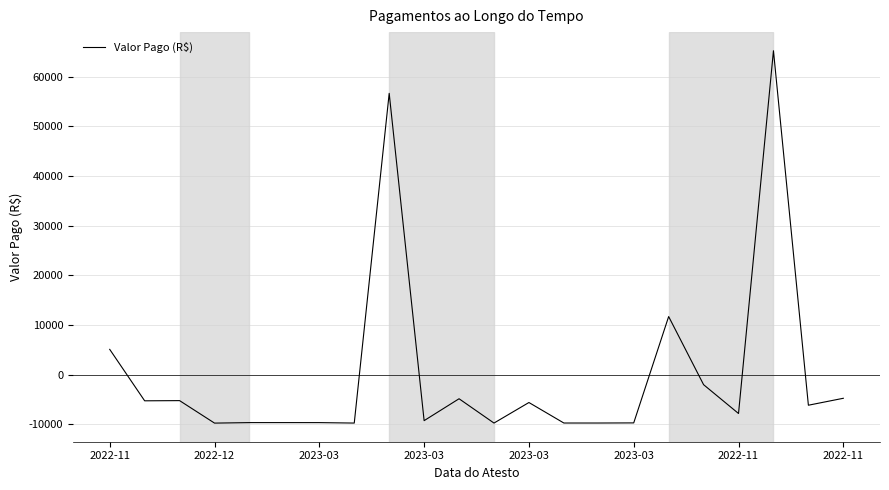

True or false: the data has more than 1 interior local peaks.

True